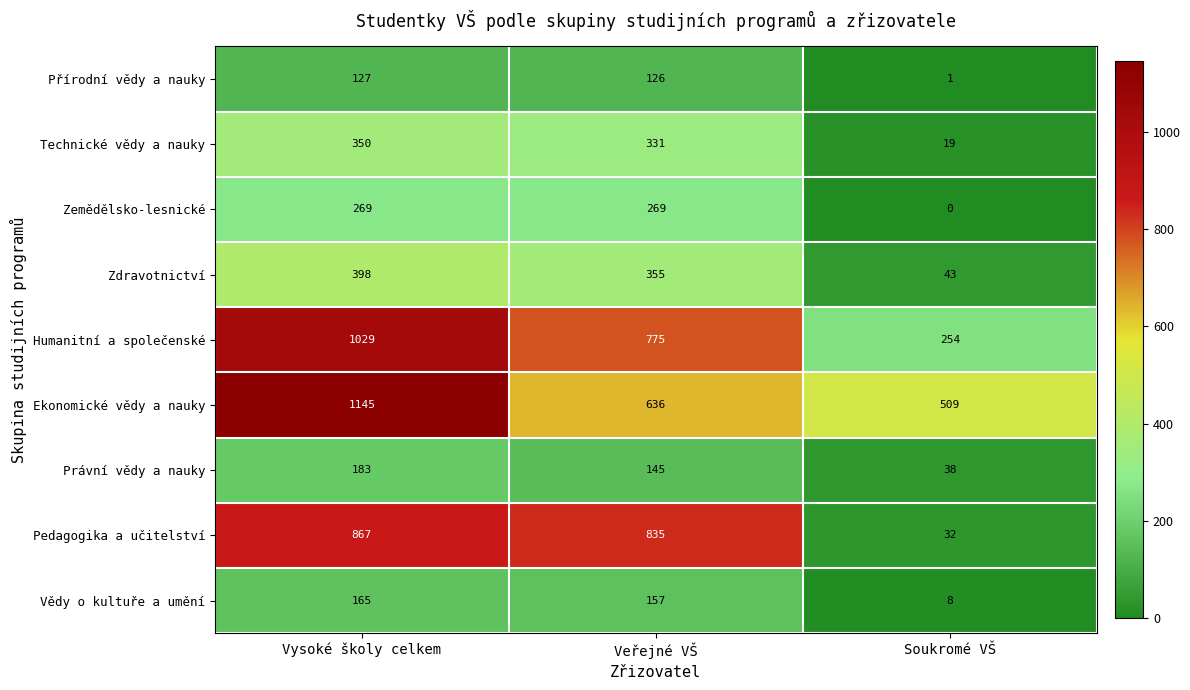

Where is Zemědělsko-lesnické nearest to the value 134?

Soukromé VŠ